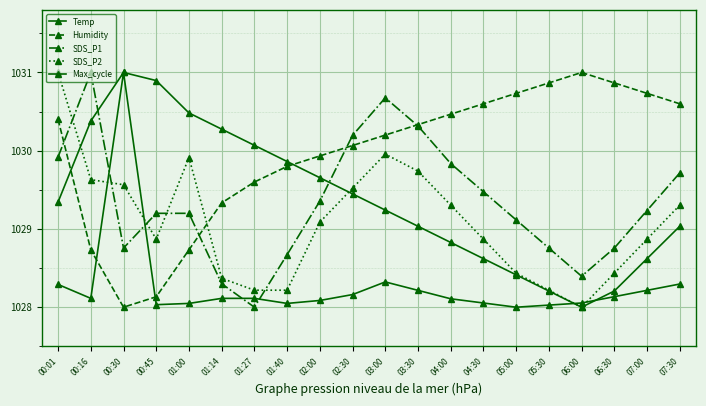

What is the value of the SDS_P2 point at the 6th from the left?

1028.4